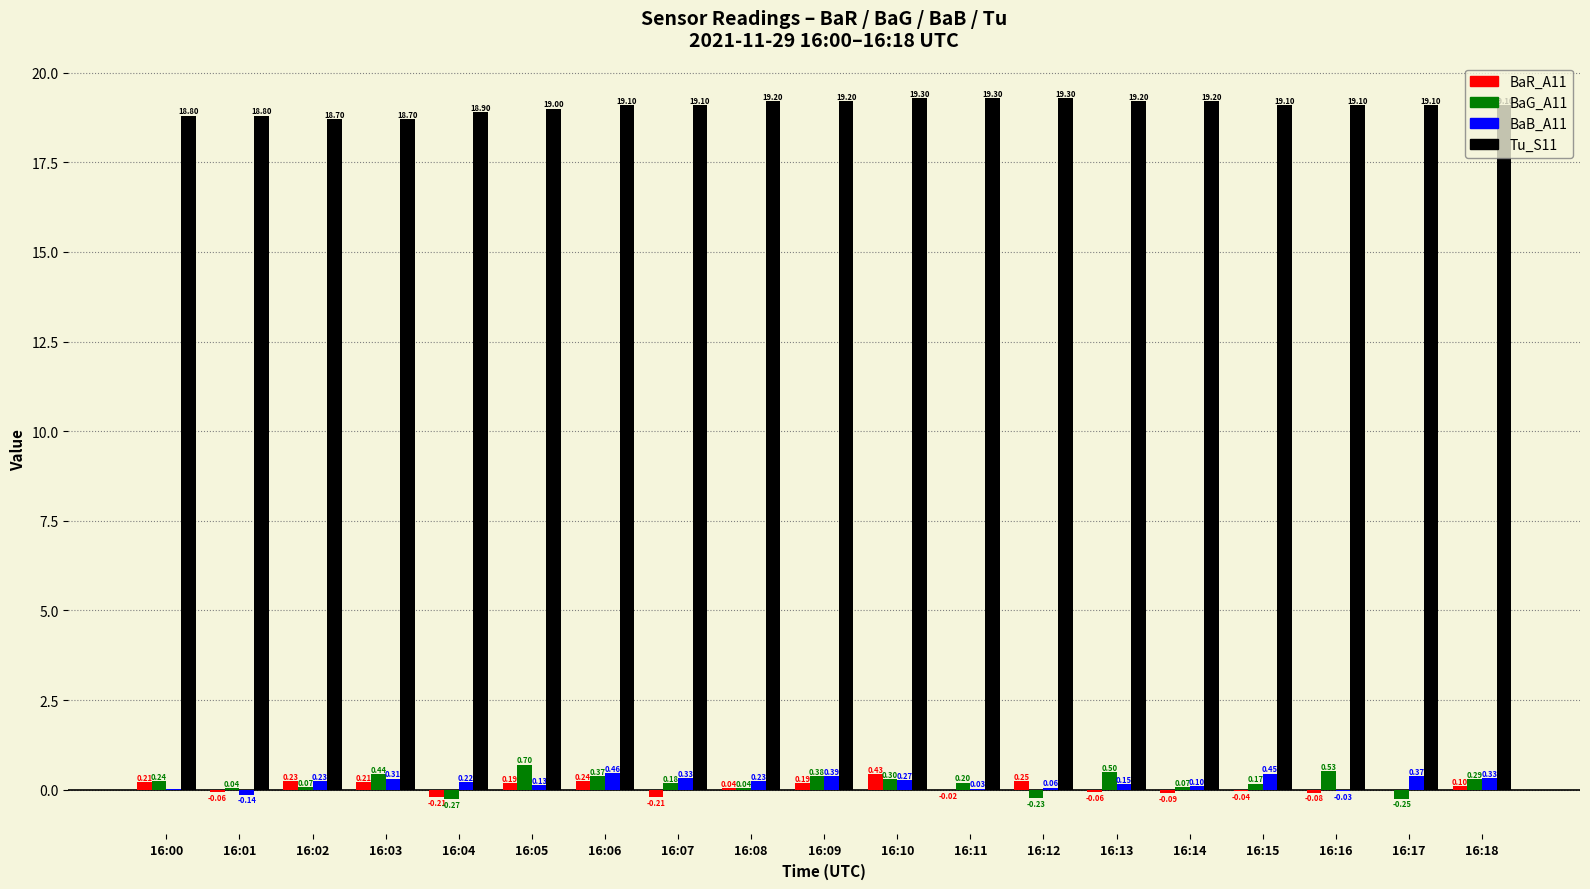

Between 16:12 and 16:18, which series saw the biggest shift?

BaG_A11